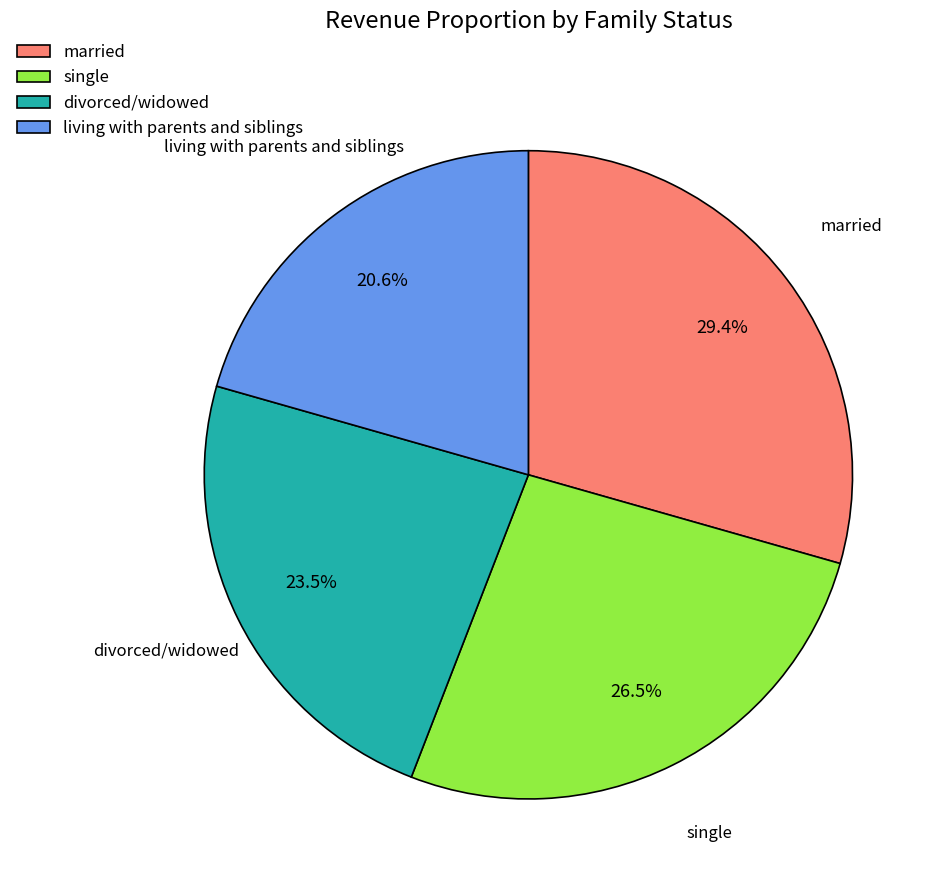

Is there a majority slice in this chart?

No